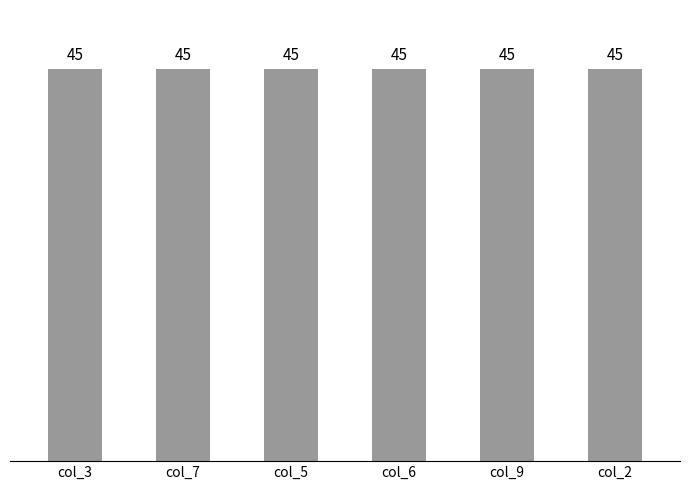

True or false: col_9 has a value of 5 at 7.

False